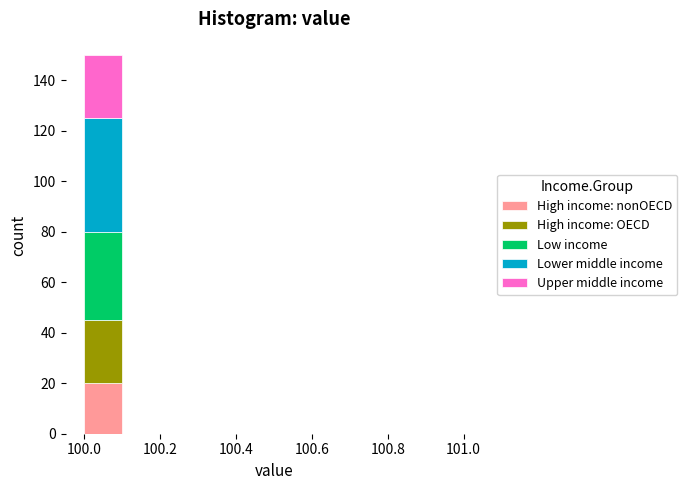

Reading left to right, transcribe this chart: for each stacked bar, give the range it covers on the x-axis and its total height. The values are not printed on the chart, so give them approximately, as read against the axis.

100.0 to 100.1: 150
100.1 to 100.2: 0
100.2 to 100.3: 0
100.3 to 100.4: 0
100.4 to 100.5: 0
100.5 to 100.6: 0
100.6 to 100.7: 0
100.7 to 100.8: 0
100.8 to 100.9: 0
100.9 to 101.0: 0